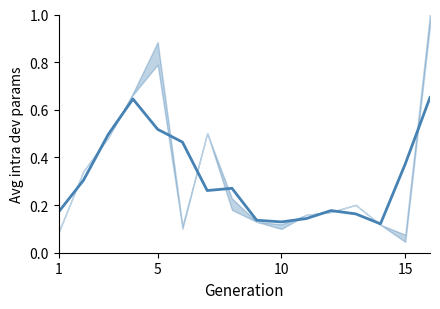

What is the label of the 1st point from the right?

15